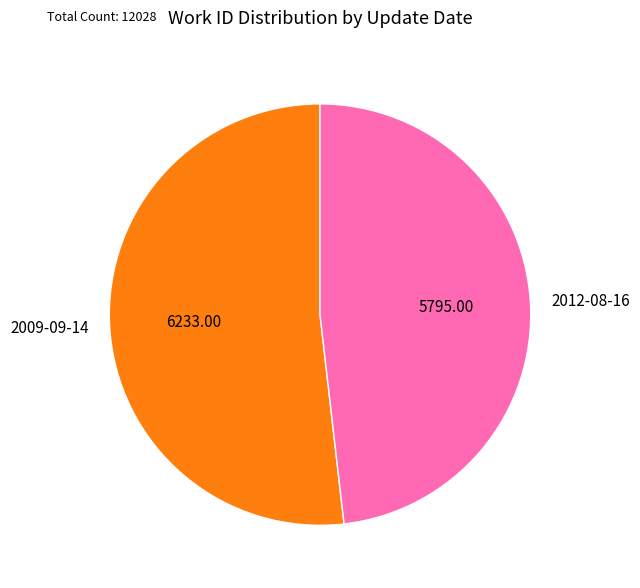

Which slice is the smallest?

2012-08-16